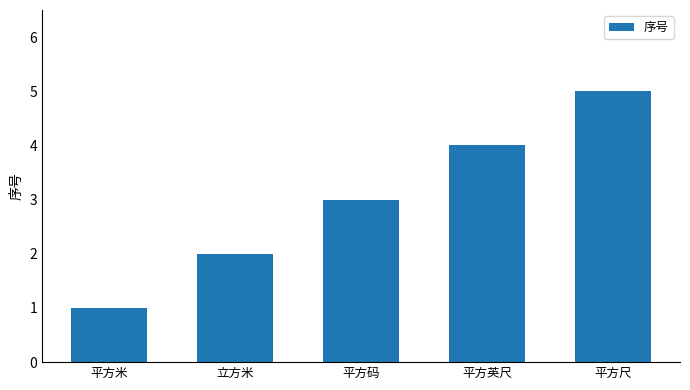

What is the change in value from 平方米 to 立方米?

+1